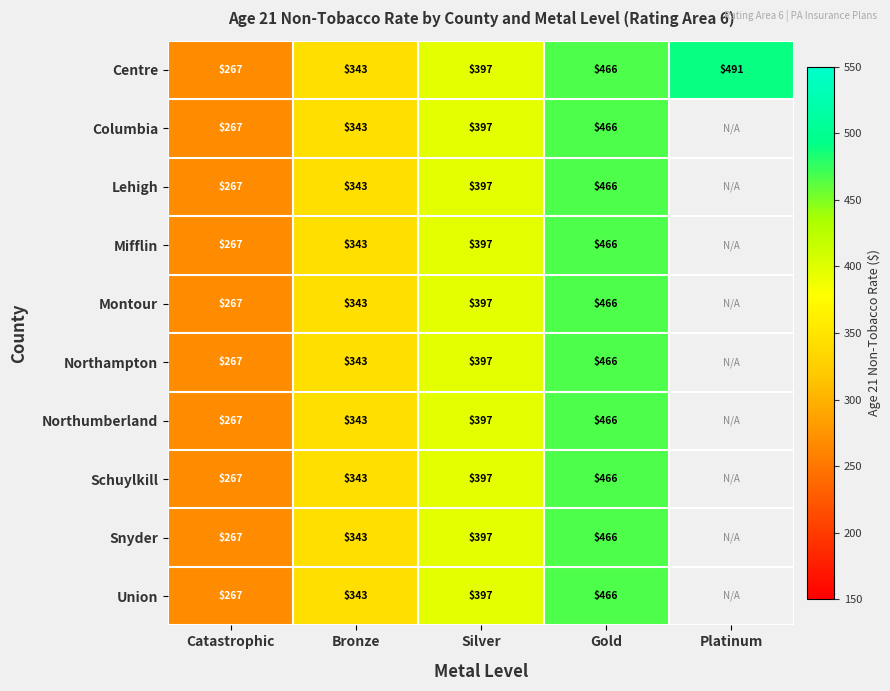

At which label is Centre closest to 379?

Silver